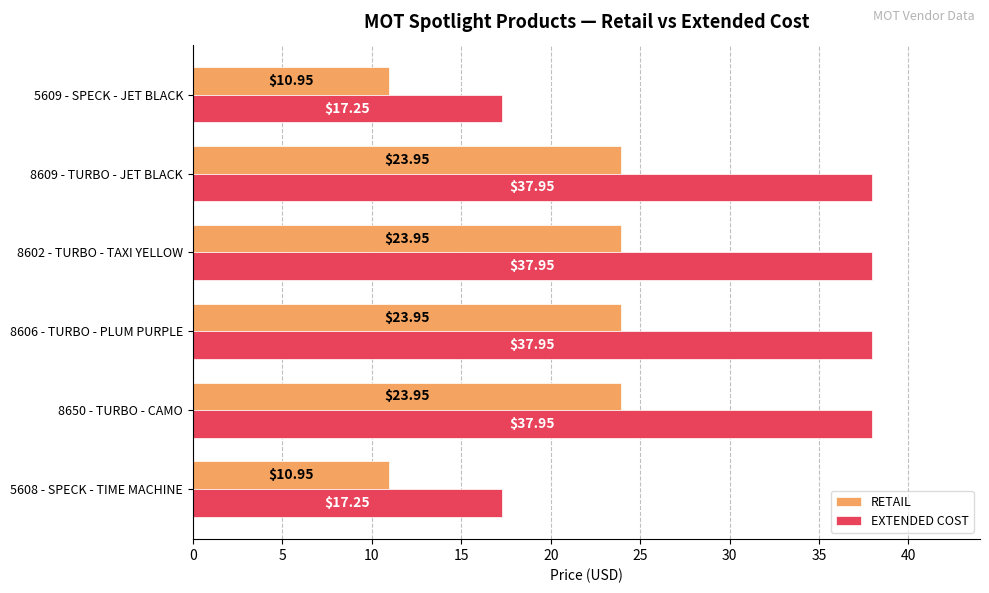

Is the value of RETAIL at 8602 - TURBO - TAXI YELLOW greater than the value of EXTENDED COST at 8602 - TURBO - TAXI YELLOW?

No